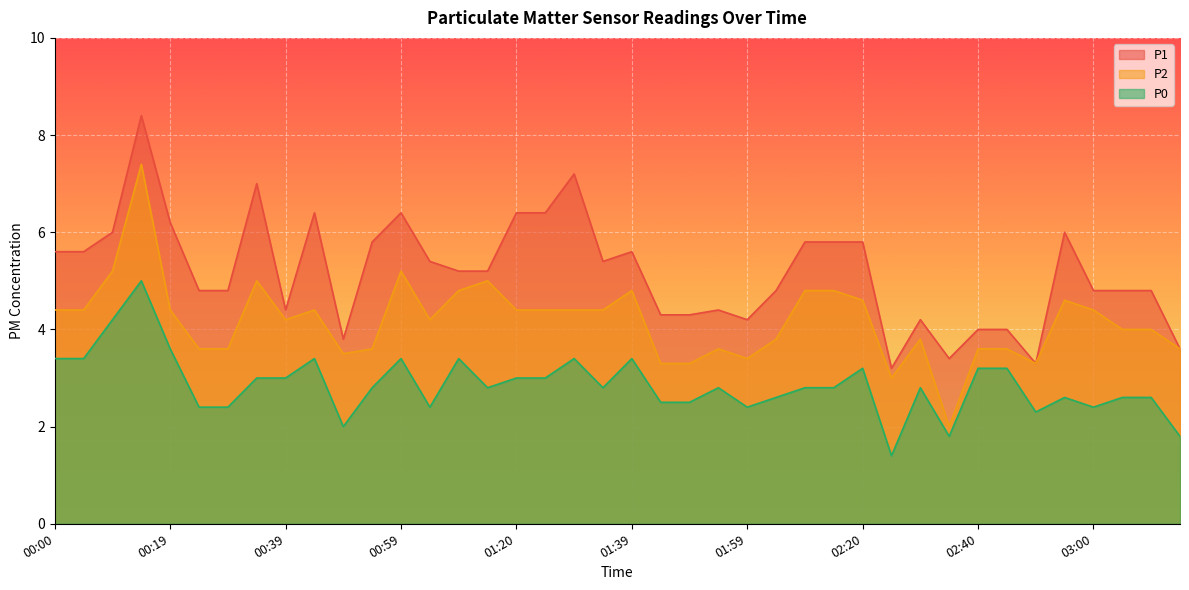

List the labels in order of P0 value, largest first.

00:14, 00:09, 00:19, 00:00, 00:05, 00:44, 00:59, 01:09, 01:30, 01:39, 02:20, 02:40, 02:44, 00:34, 00:39, 01:20, 01:24, 00:55, 01:14, 01:34, 01:54, 02:10, 02:15, 02:30, 02:05, 02:55, 03:05, 03:10, 01:45, 01:49, 00:25, 00:30, 01:04, 01:59, 03:00, 02:49, 00:49, 02:35, 03:14, 02:24